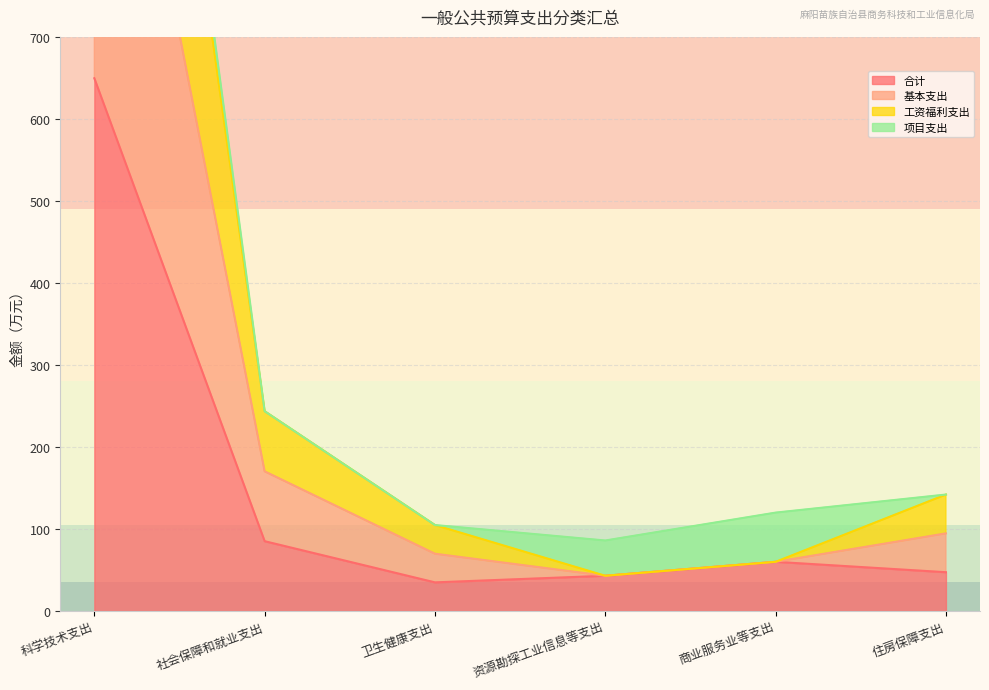

Which series has the largest range (max minus min)?

基本支出